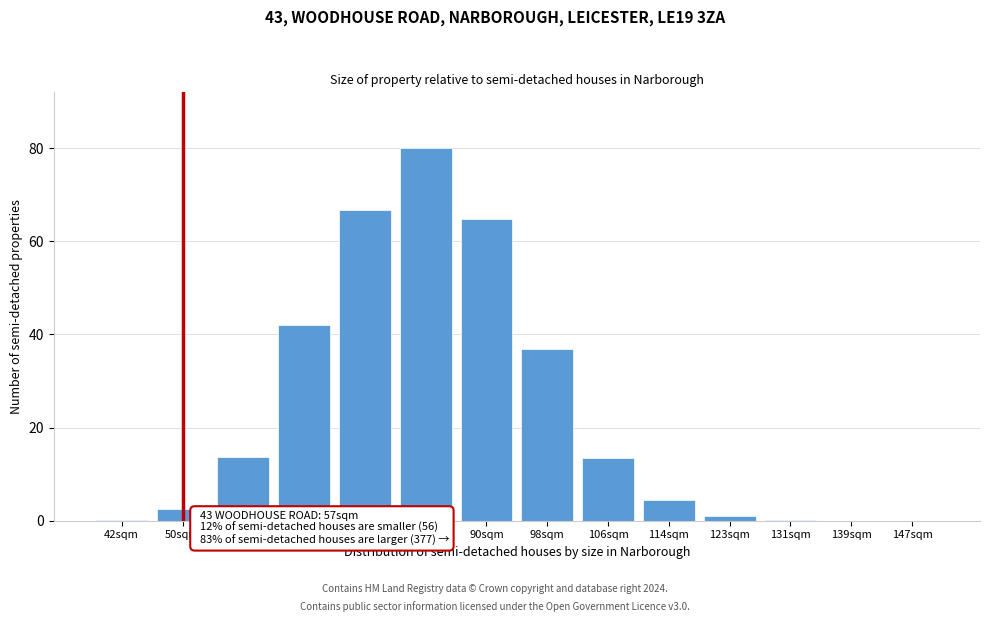

What is the sum of all values?

325.8